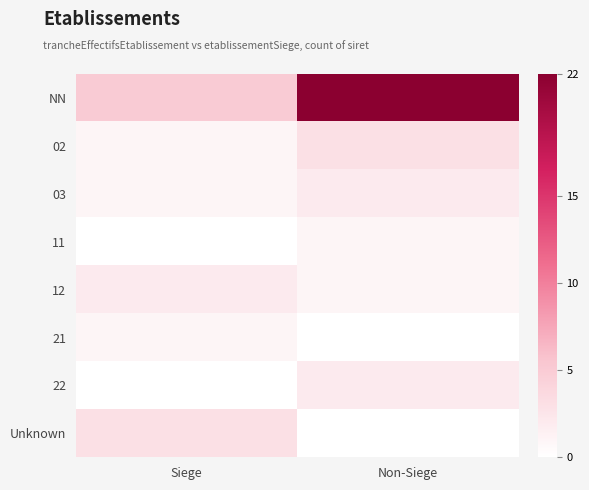

At Siege, list the series in order from smallest to largest.

11, 22, 02, 03, 21, 12, Unknown, NN